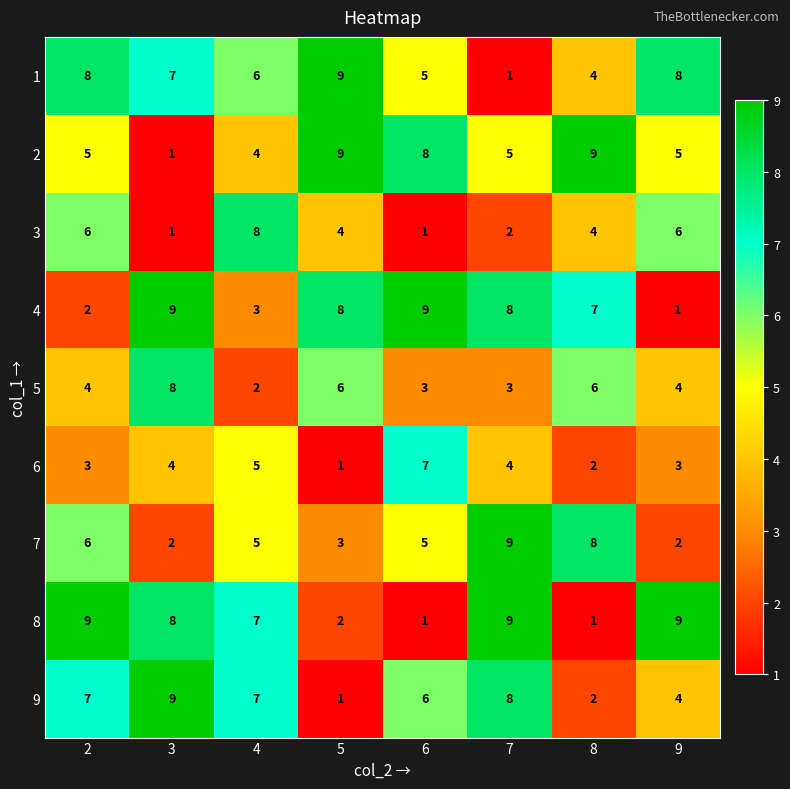

The 4 series shows 13 at 6. True or false?

False